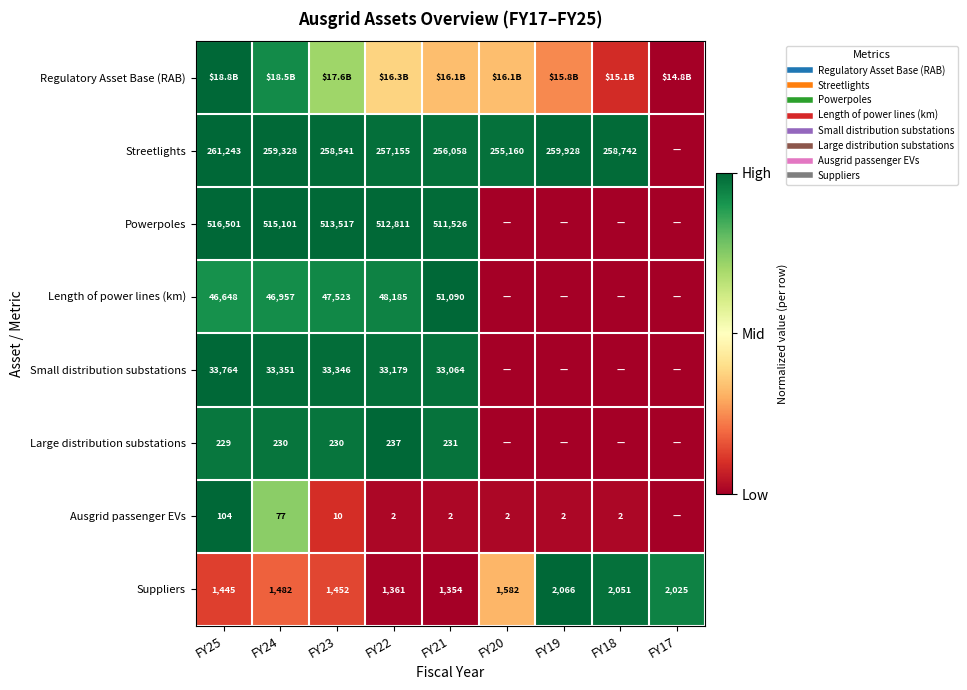

True or false: Regulatory Asset Base (RAB) has a value of 0.6 at FY24.

False